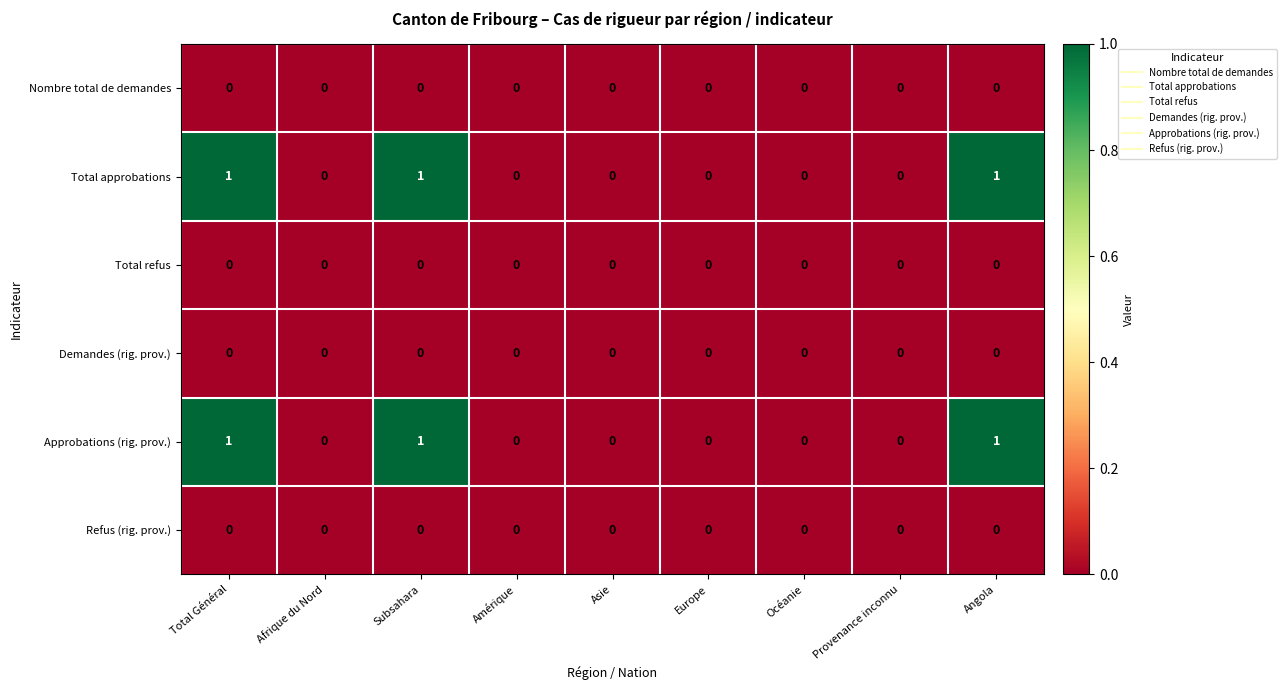

Count the Approbations (rig. prov.) values in the range 0 to 1.

9